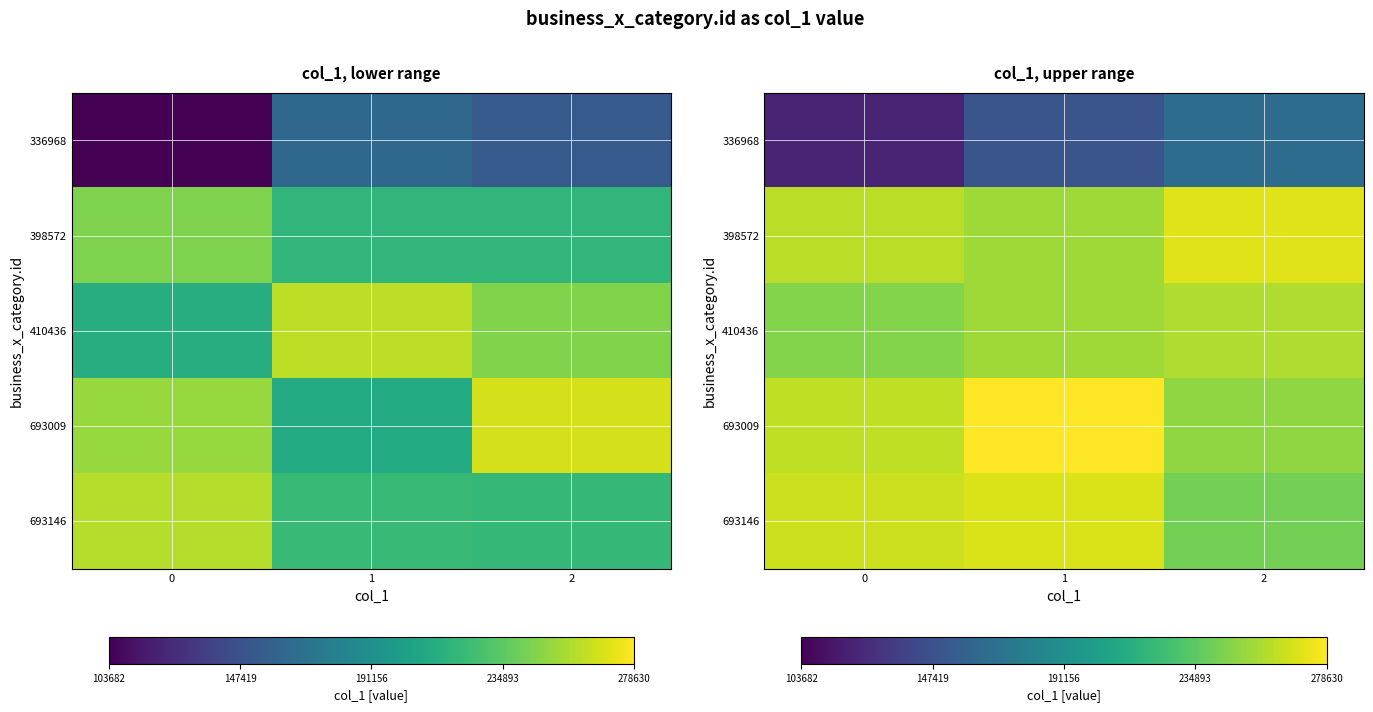

Rank the series at 0 from lowest to highest value.

336968, 410436, 398572, 693009, 693146